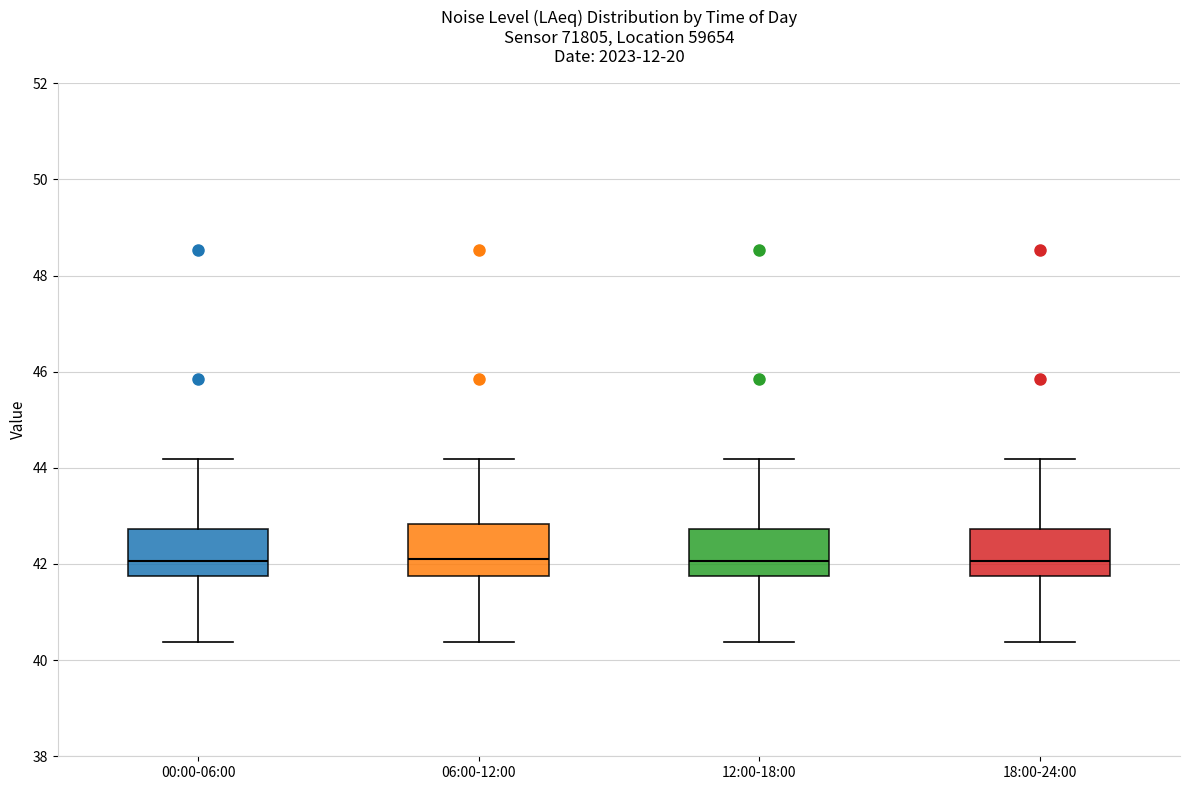

Where is the lower edge of the box for 00:00-06:00 on the y-axis? The values are not printed on the chart, so give them approximately, as read against the axis.

41.8